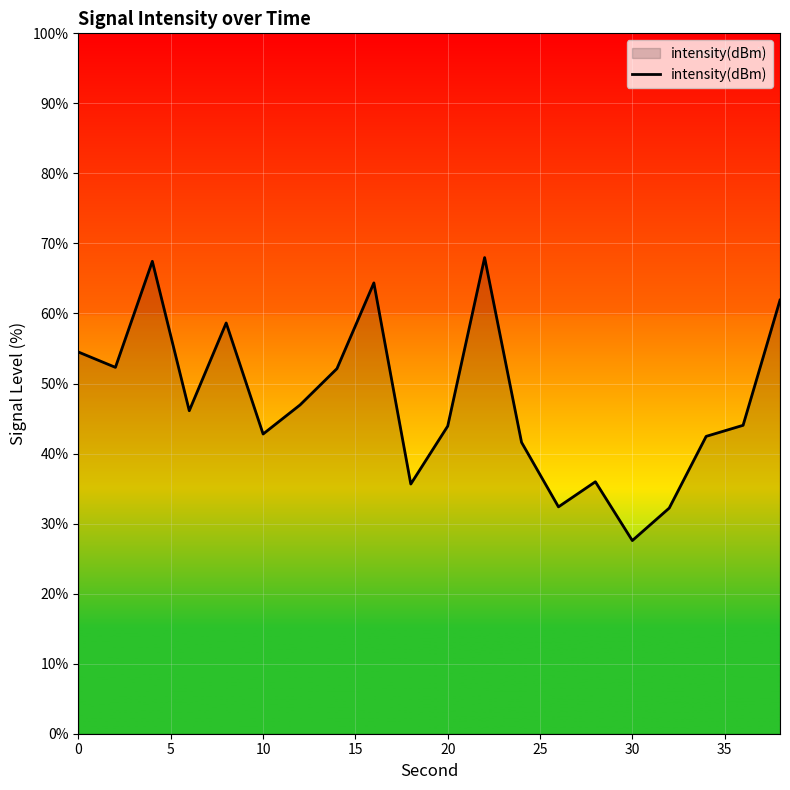

What is the smallest value displayed?

27.6